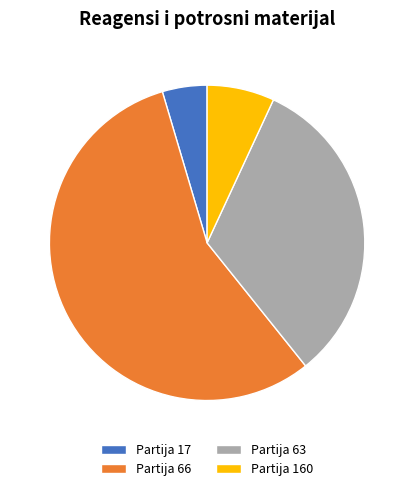

Combined, do Partija 66 and Partija 17 account for over 50%?

Yes